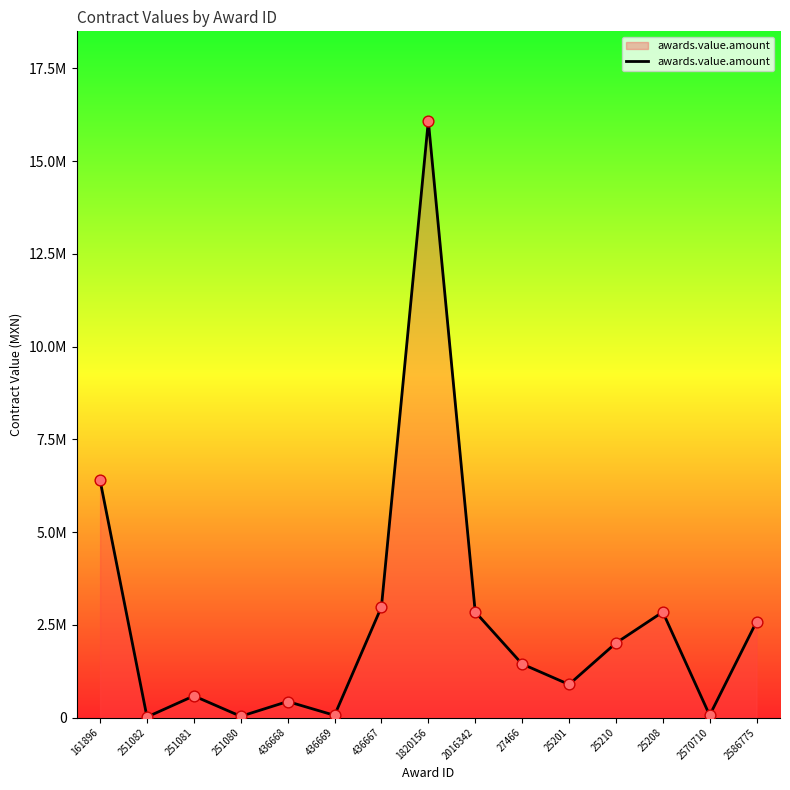

Approximately how many times larger is the value at 27466 compared to 2016342?

0.5